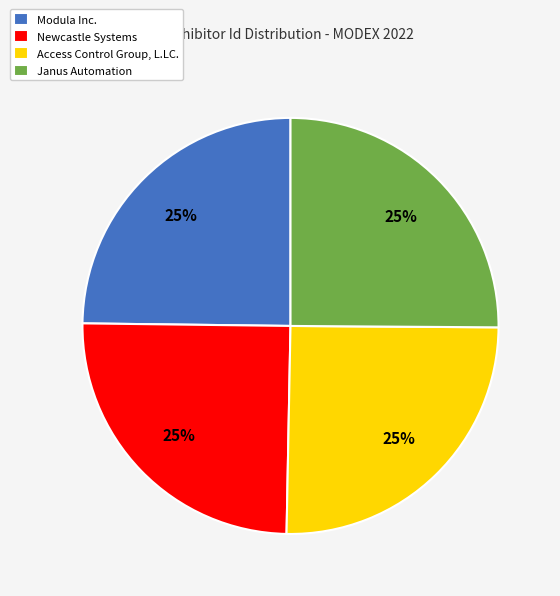

Approximately how many times larger is the value at Newcastle Systems compared to Janus Automation?

1.0